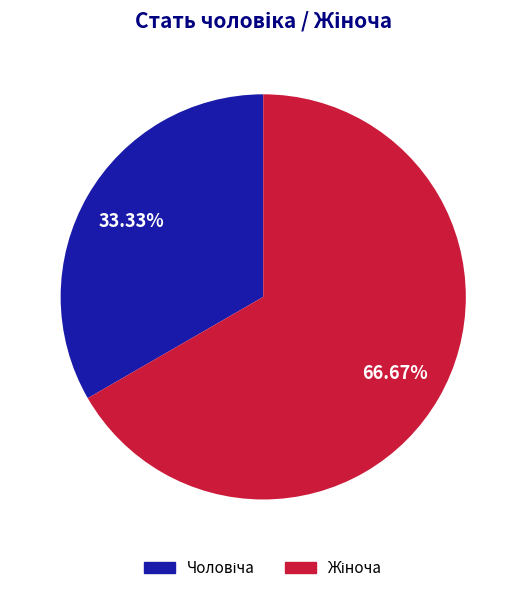

Does any single category account for the majority?

Yes